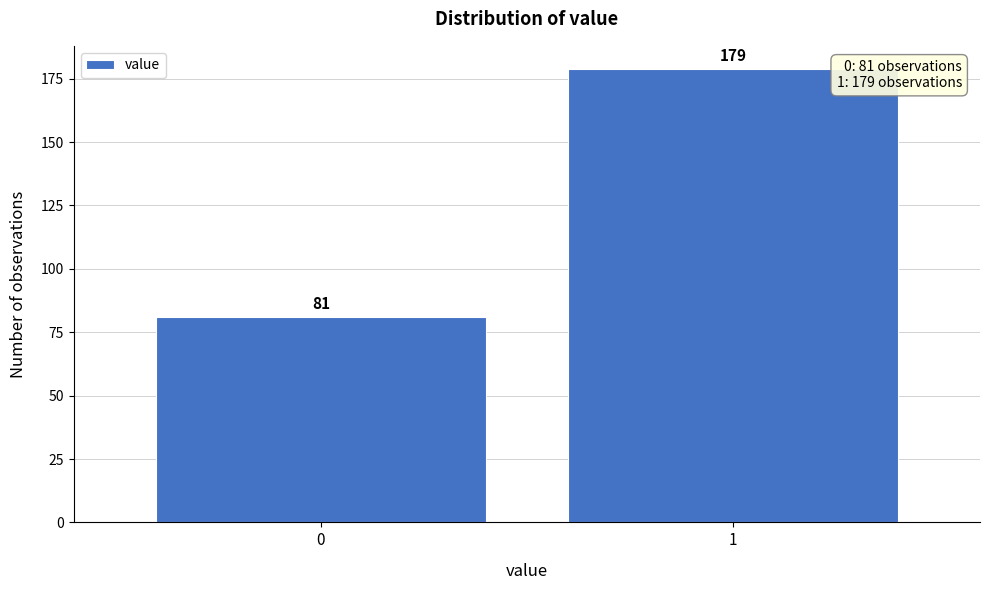

Reading left to right, extract all data points from this chart.

81	179